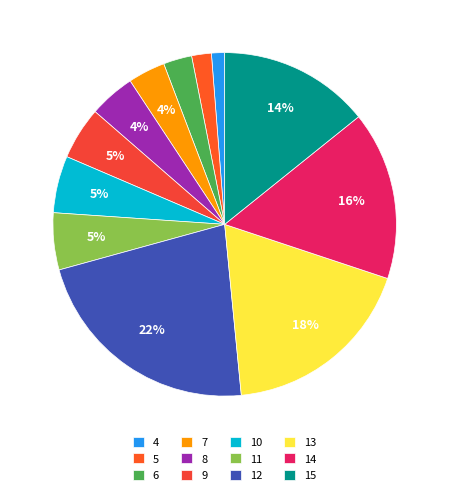

Is there a majority slice in this chart?

No